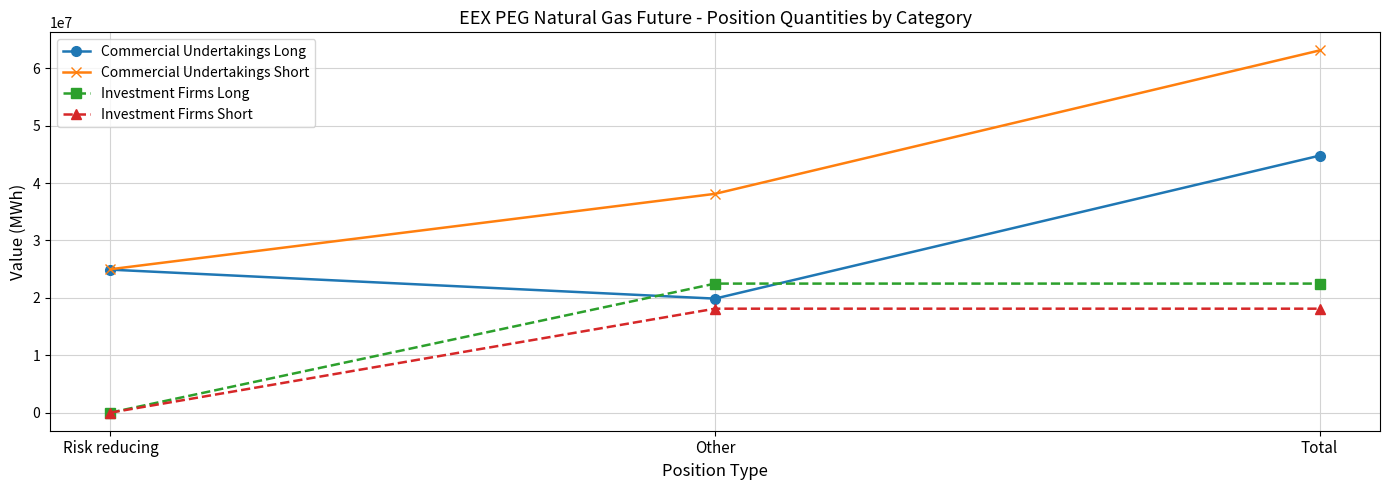

Count the Investment Firms Short values in the range 0 to 18113495.

3